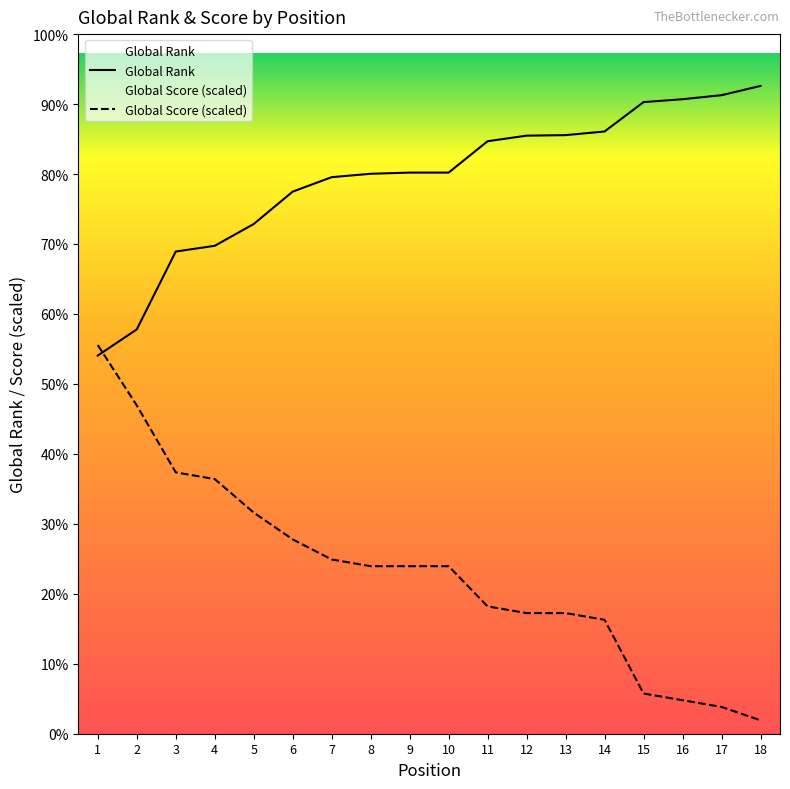

At which category is the sum across all series the highest?

1